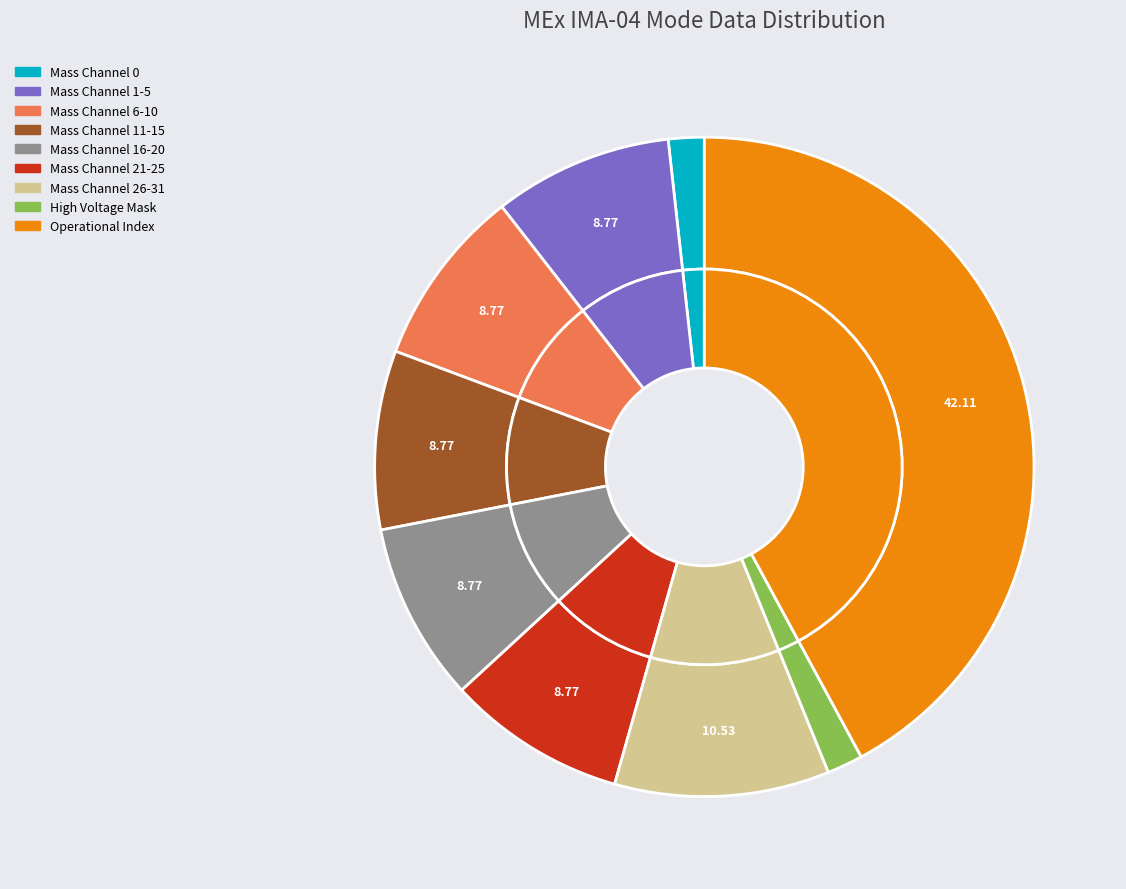

What is the majority slice?

Operational Index